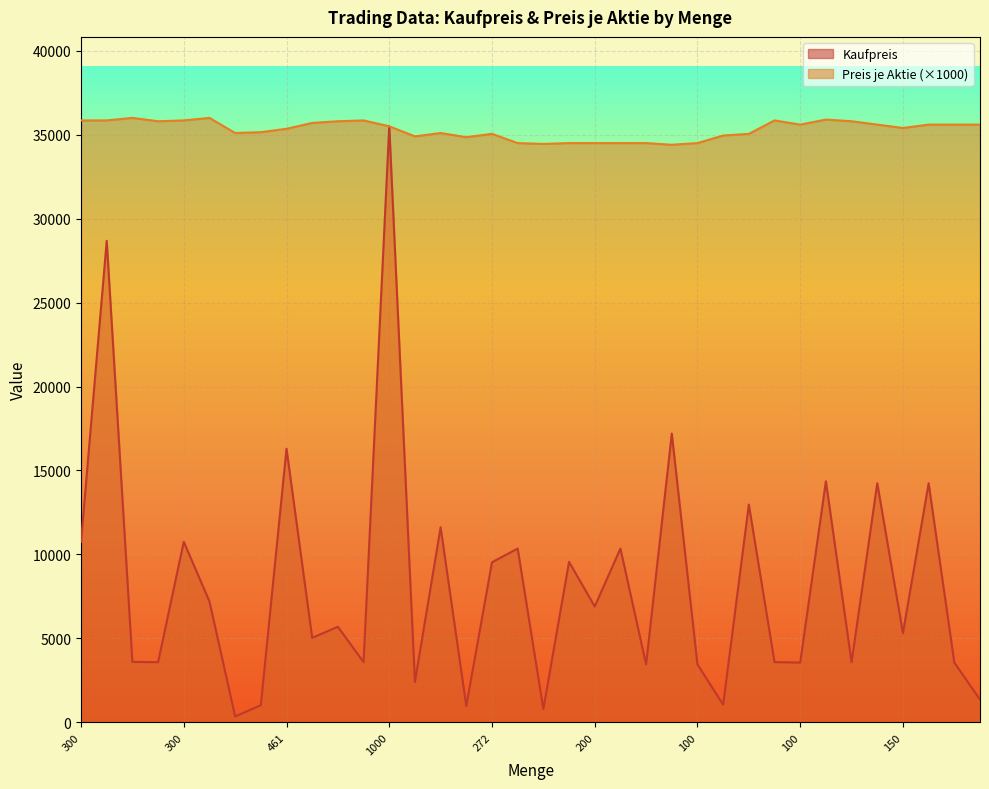

What is the label of the 35th point from the right?

800